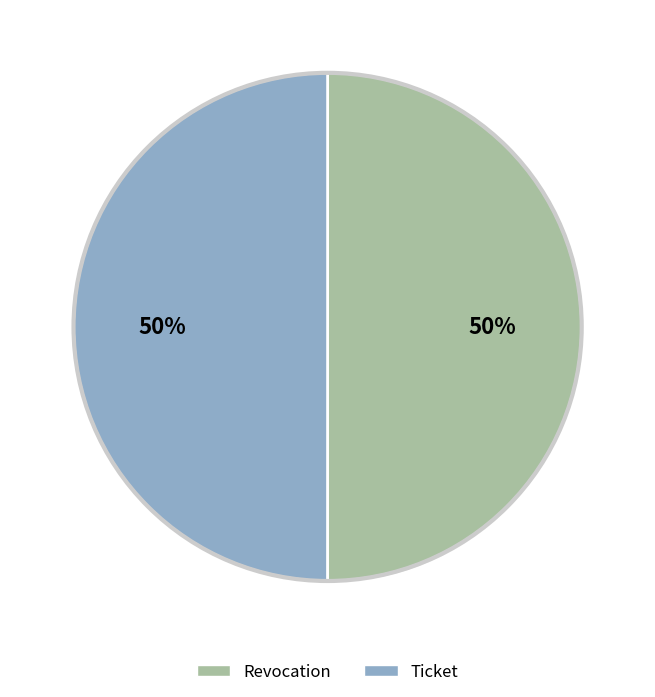

How many segments does this pie chart have?

2